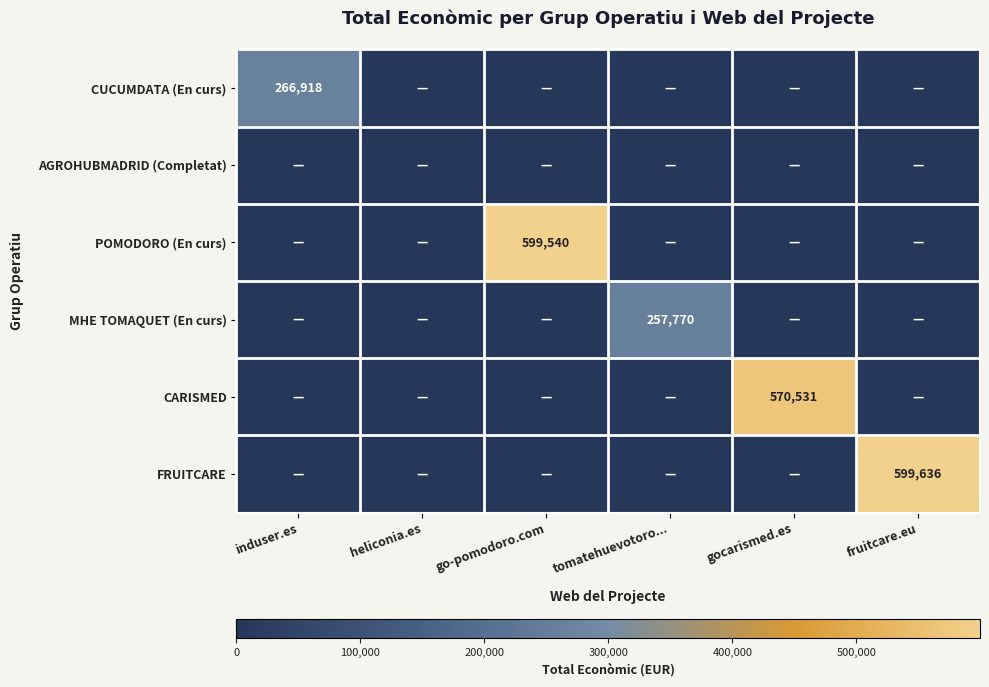

Is it true that FRUITCARE equals 401400 at fruitcare.eu?

False